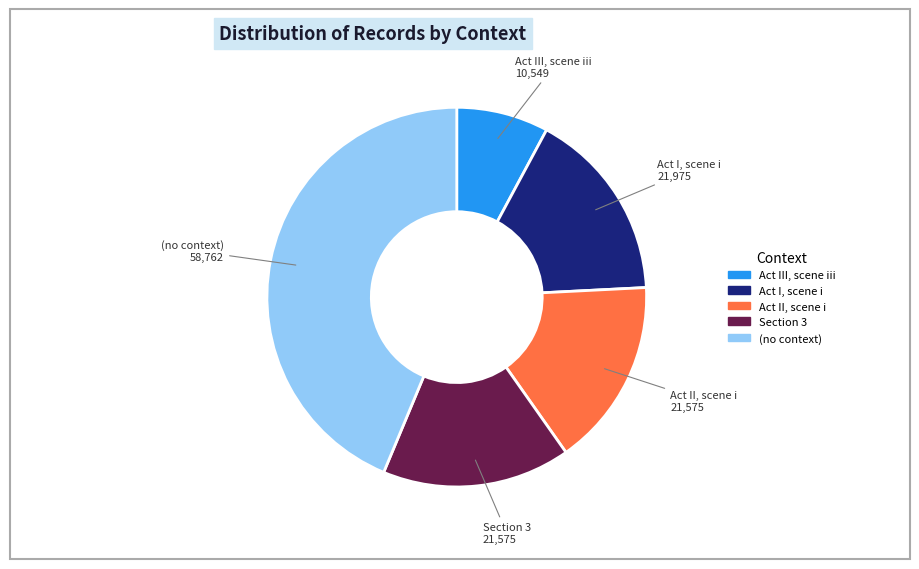

Combined, do Act I, scene i and Section 3 account for over 50%?

No